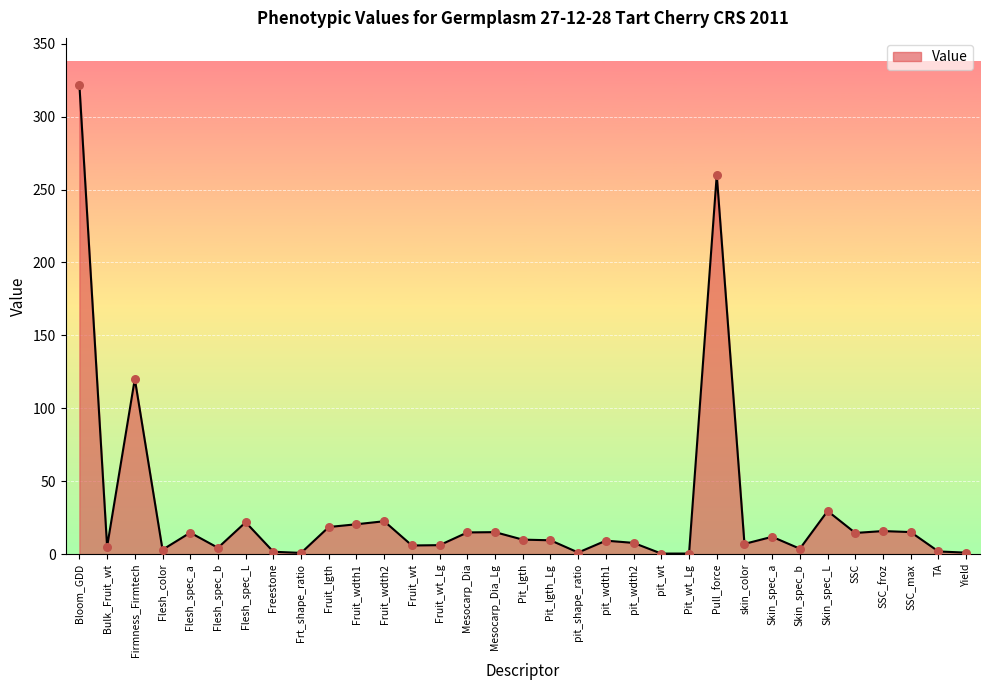

What is the ratio of the value at pit_shape_ratio to the value at Pit_lgth?

0.1